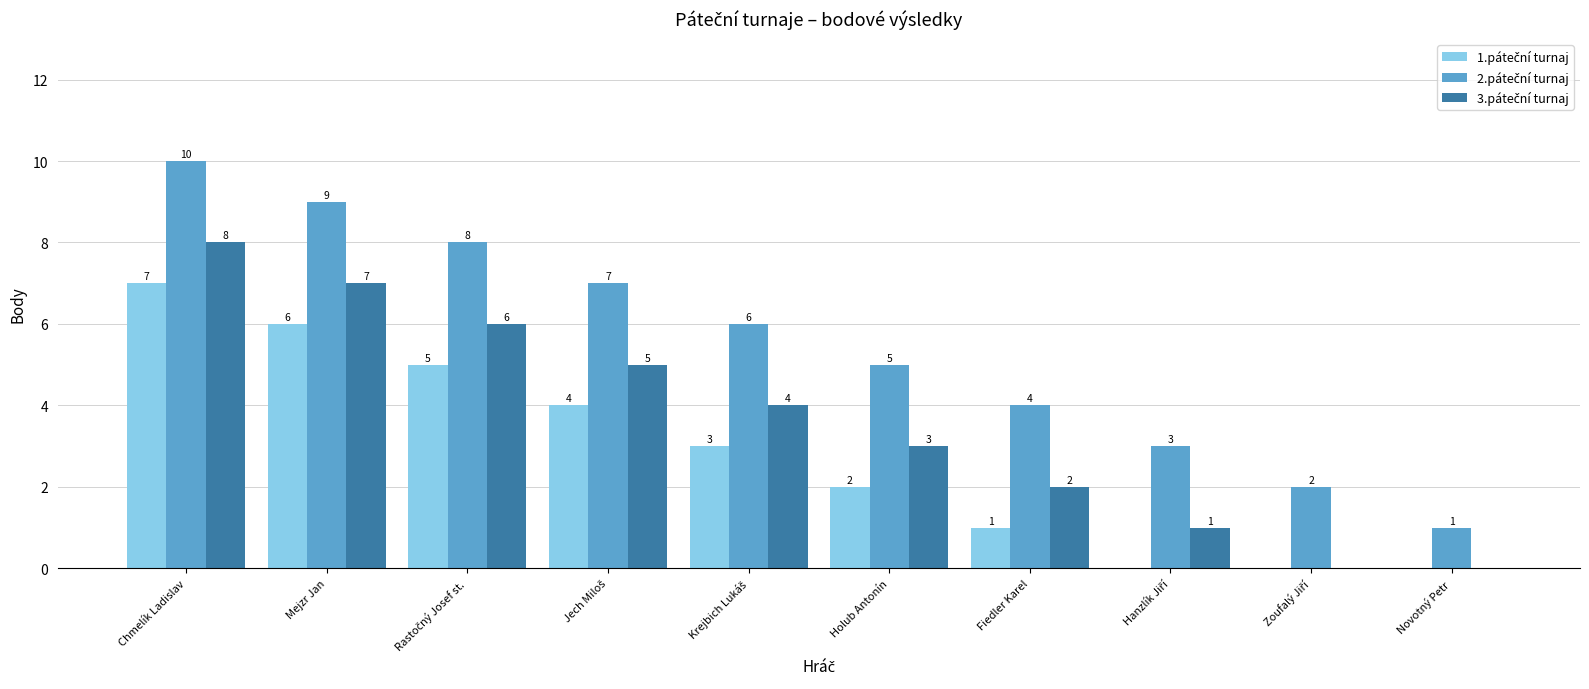

What is the total value across all series at Mejzr Jan?

22